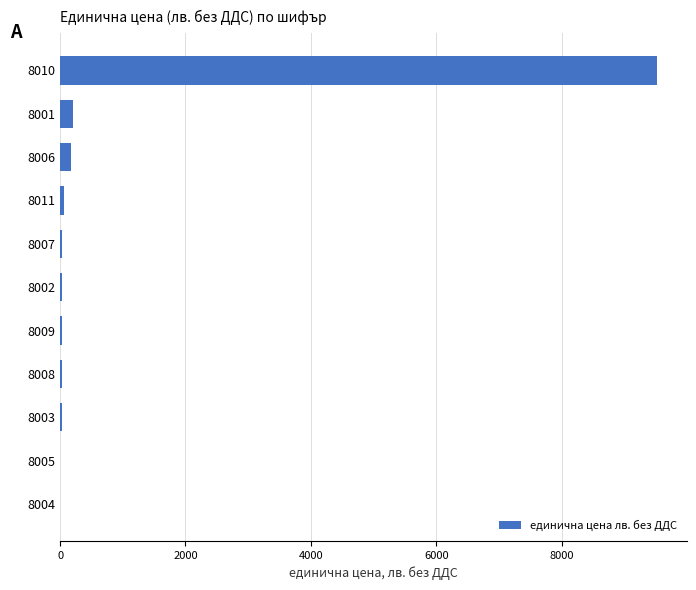

Are the bars horizontal?

Yes